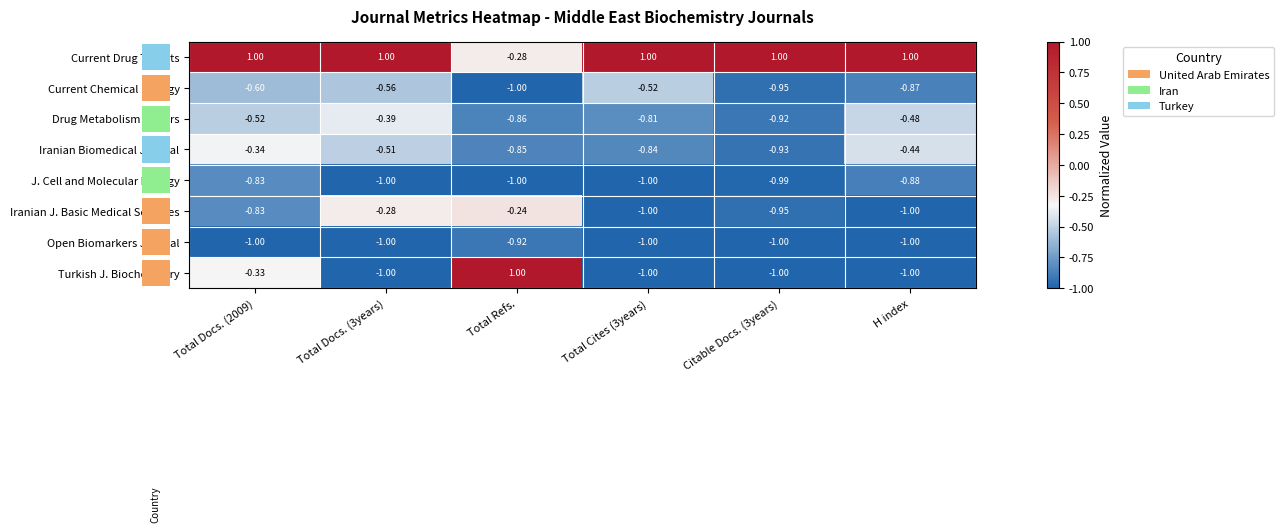

Which series has the largest total across all categories?

Current Drug Targets